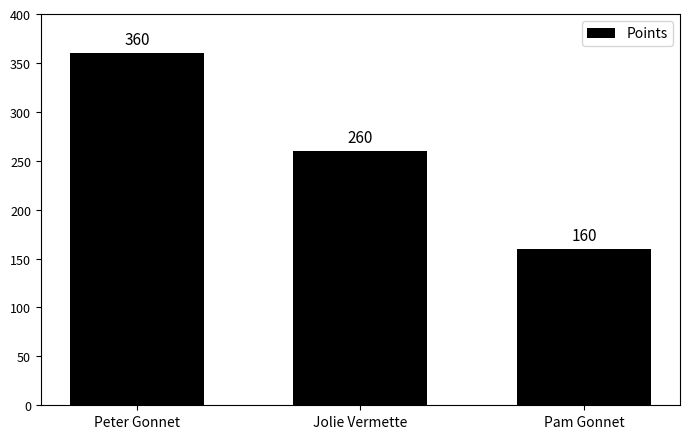

What is the difference between the maximum and minimum values?

200